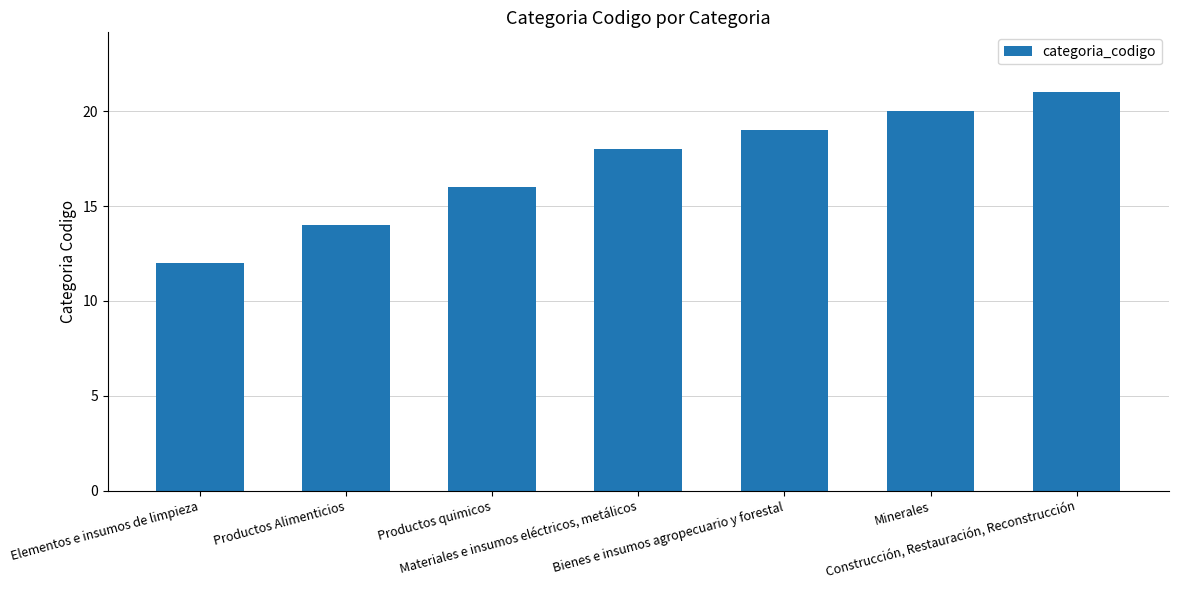

What is the approximate value at Minerales?

20